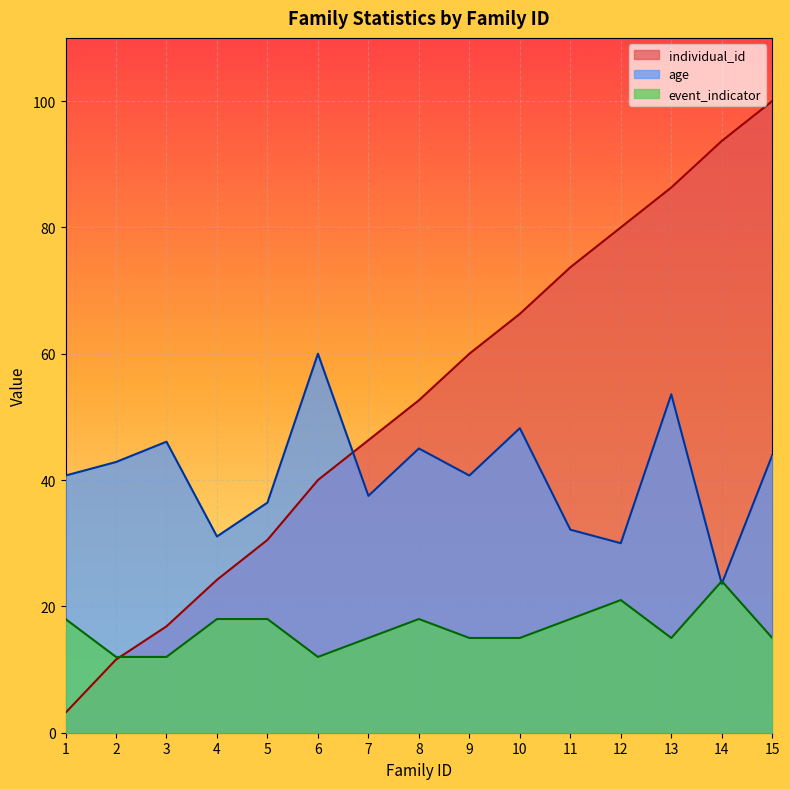

What is the sum of all individual_id values?

785.3